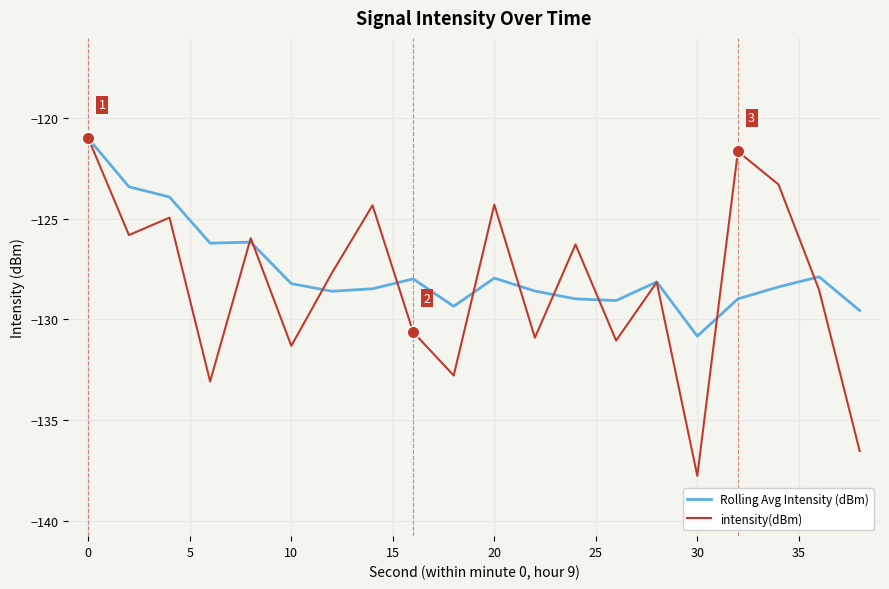

What is the minimum value for intensity(dBm)?

-137.8